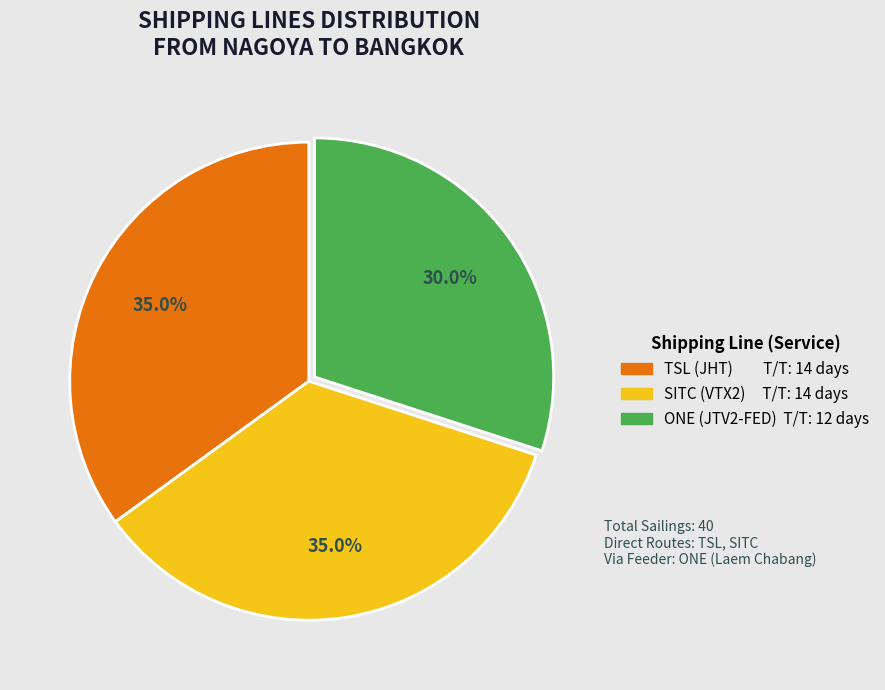

Count the number of slices in the pie.

3